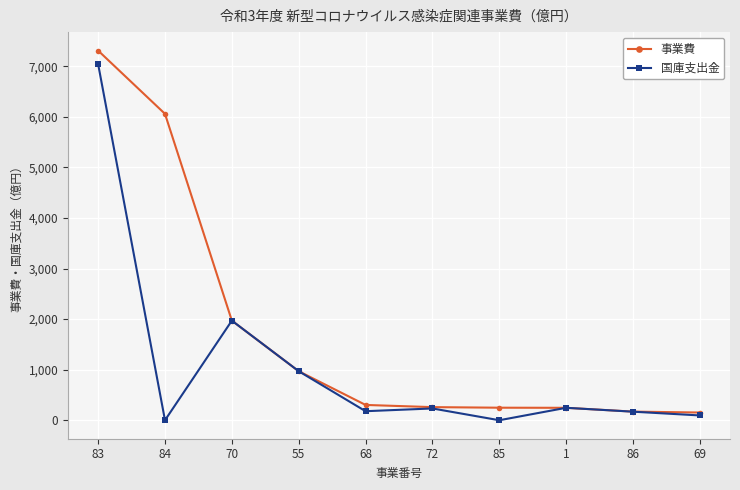

How many lines are shown in the chart?

2